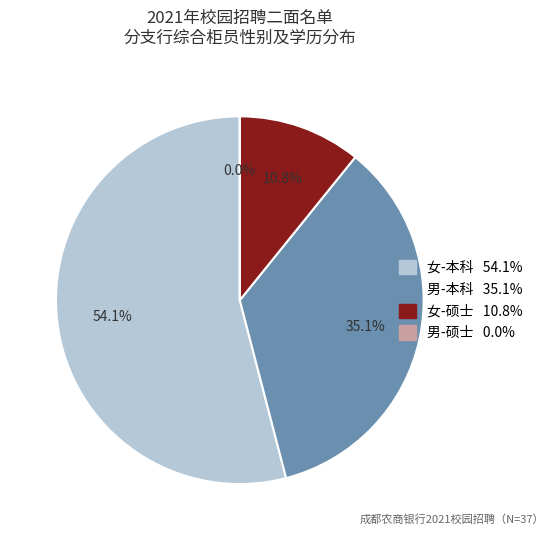

What is the smallest slice in the pie chart?

硕士(男)